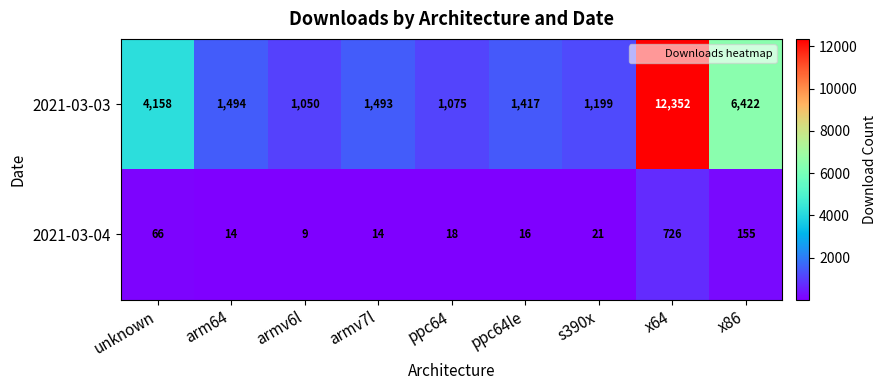

What is the approximate value of 2021-03-04 at x86?

155